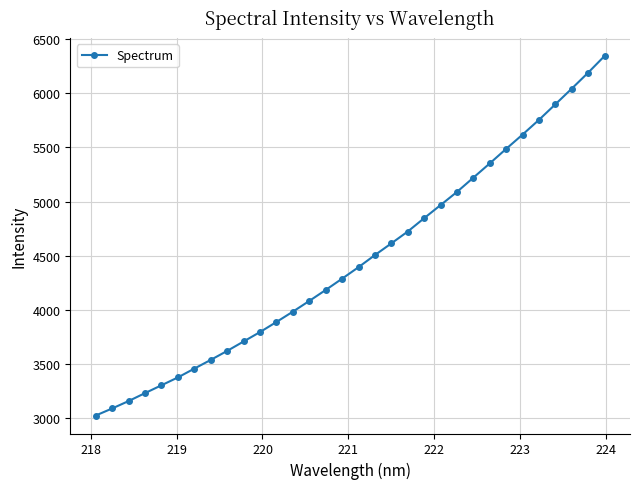

What is the value of the 9th point from the left?

3620.9